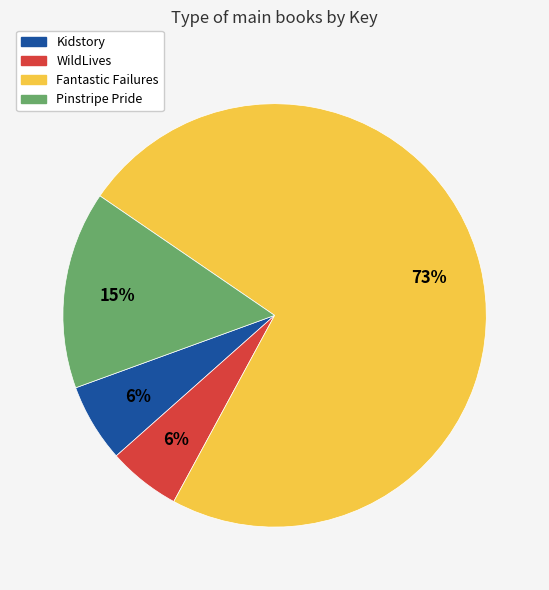

To the nearest percent, what percentage of the pie is Pinstripe Pride?

15%